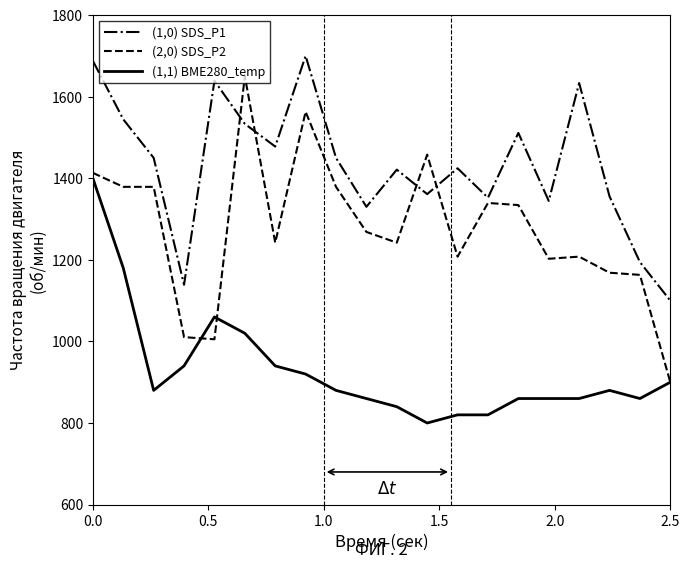

True or false: (1,1) BME280_temp has more than 1 points higher than both neighbors.

True